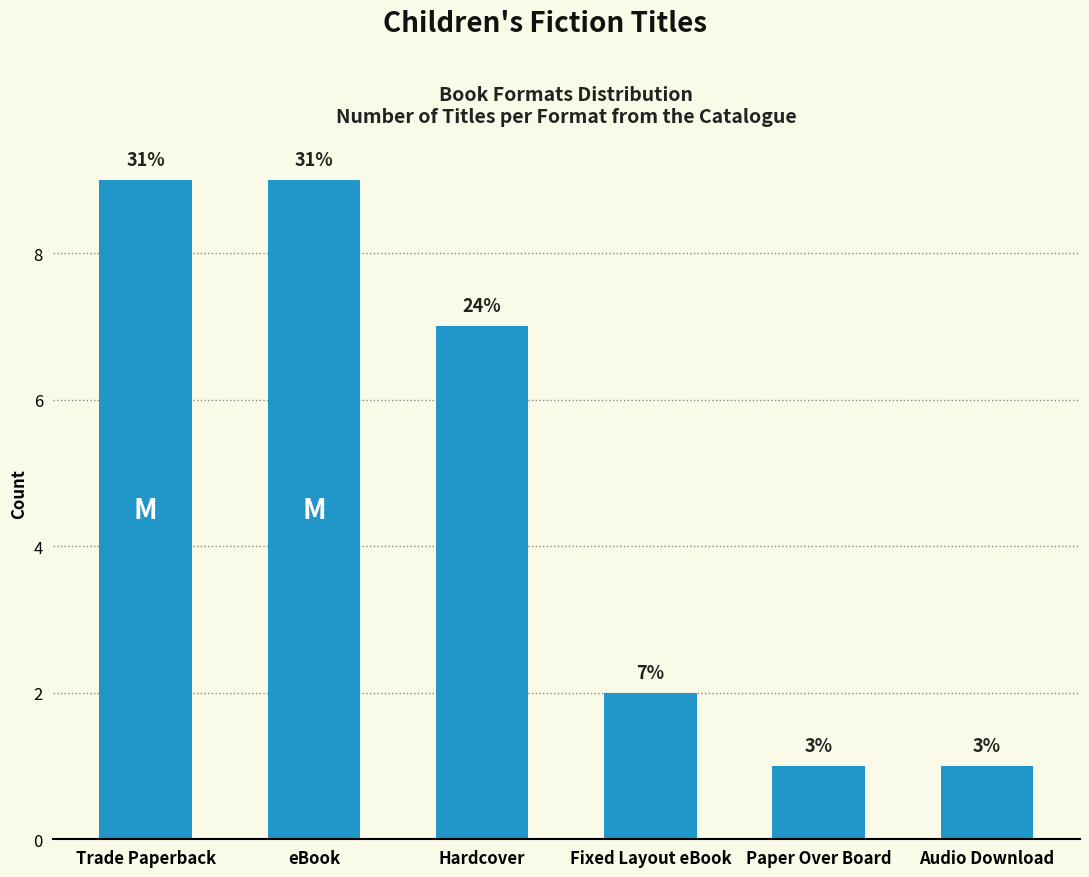

Rank the categories by value from highest to lowest.

Trade Paperback, eBook, Hardcover, Fixed Layout eBook, Paper Over Board, Audio Download